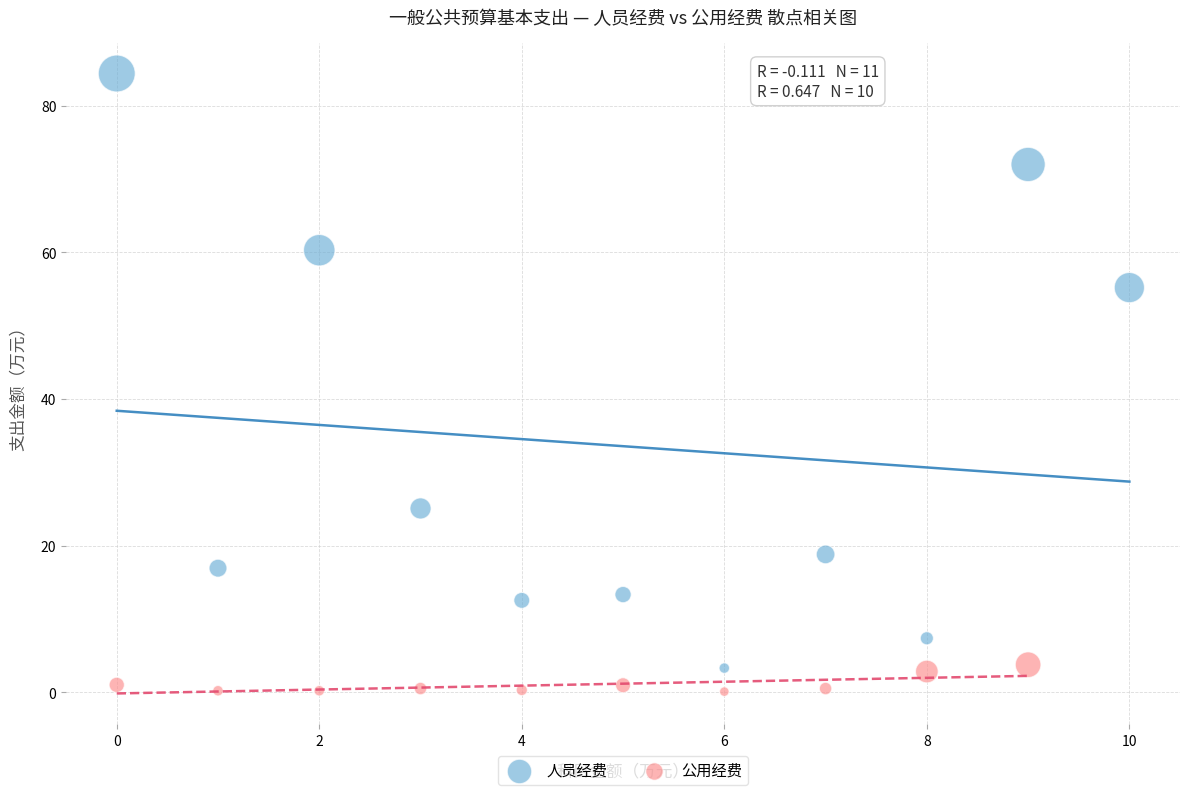

Which series reaches the maximum Y coordinate?

人员经费